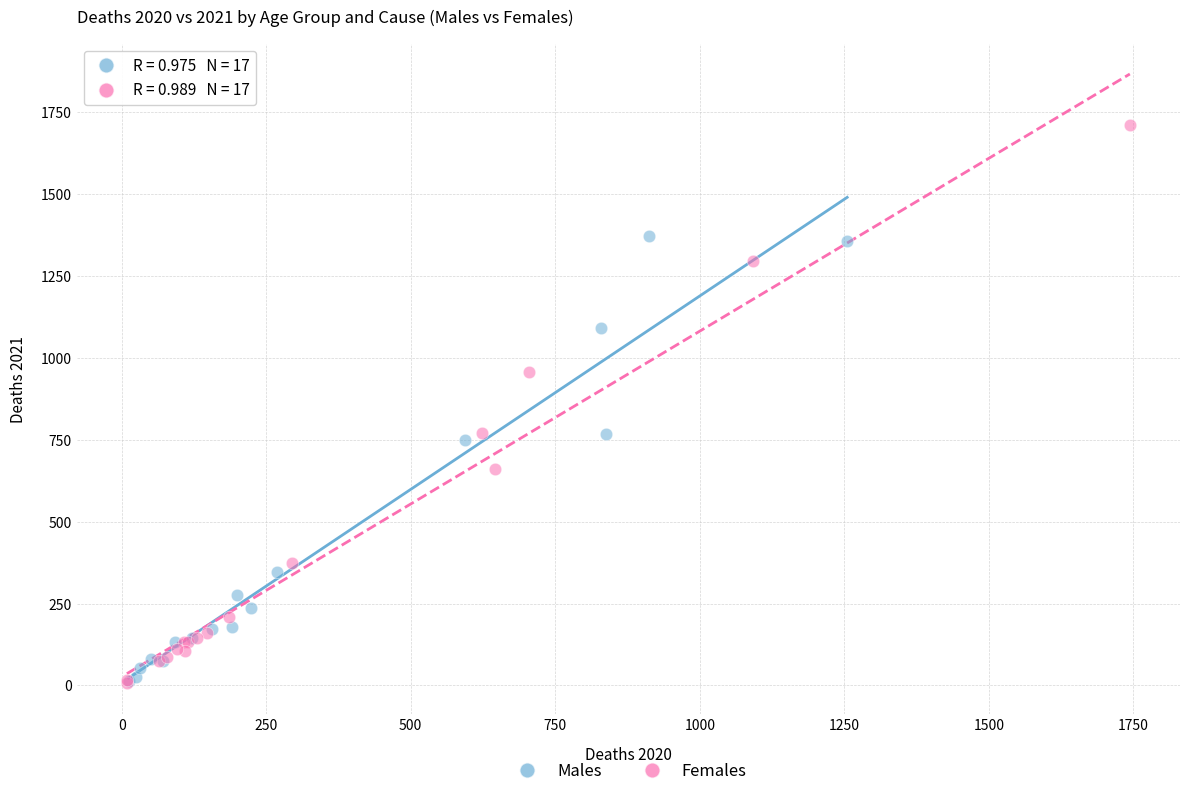

Which series has the largest Y range (max minus min)?

Females